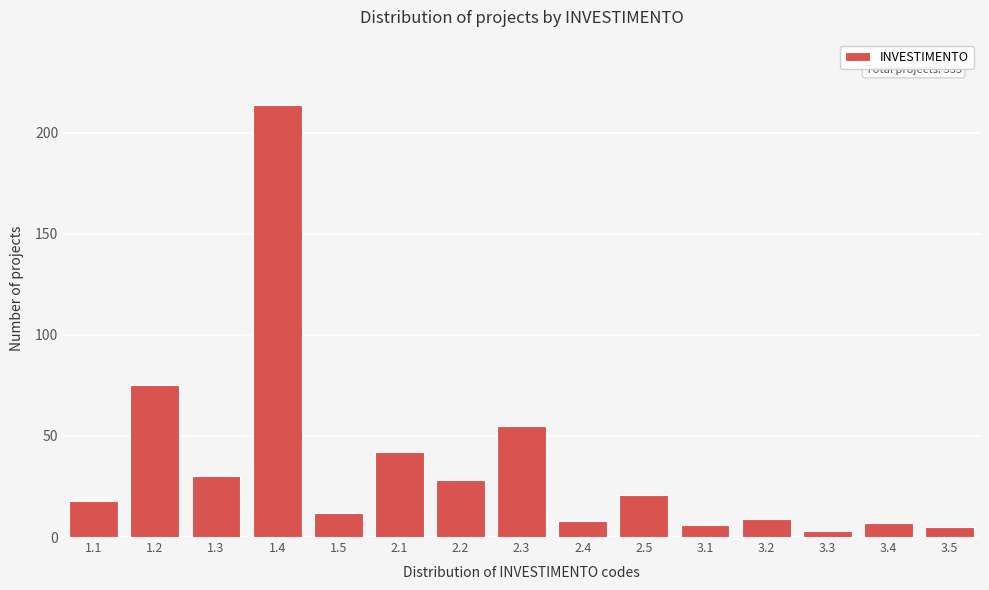

Reading left to right, list all the values displayed in this chart.

18	75	30	214	12	42	28	55	8	21	6	9	3	7	5